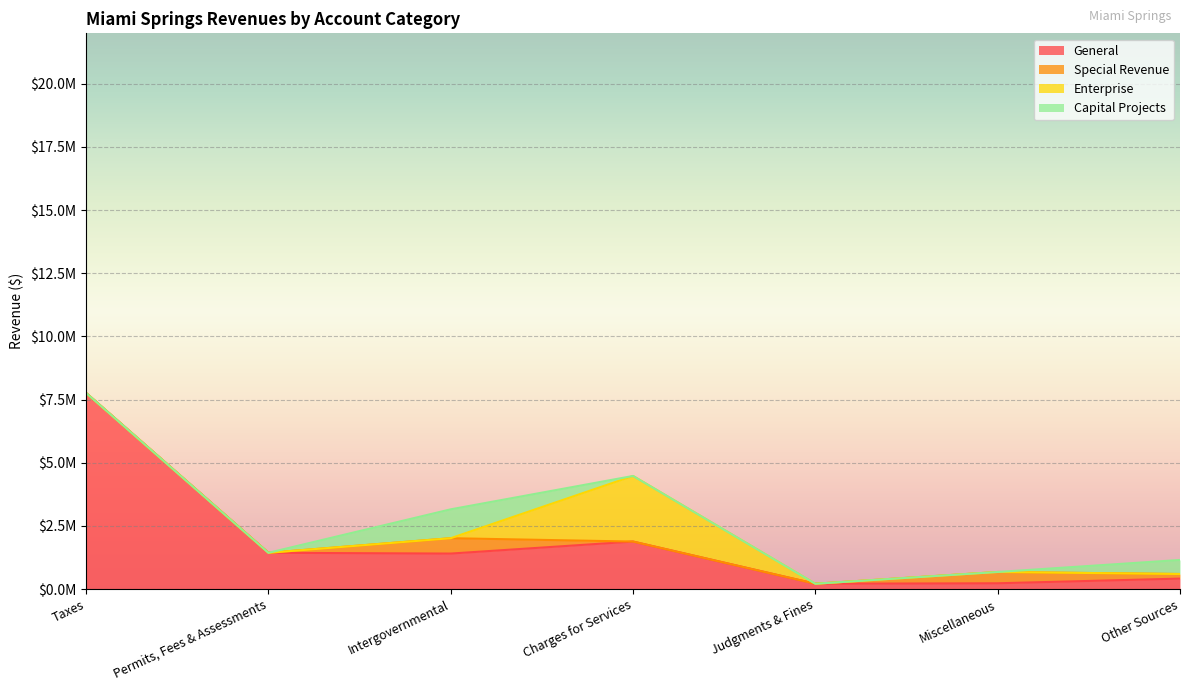

Is it true that Special Revenue equals 322568 at Intergovernmental?

False